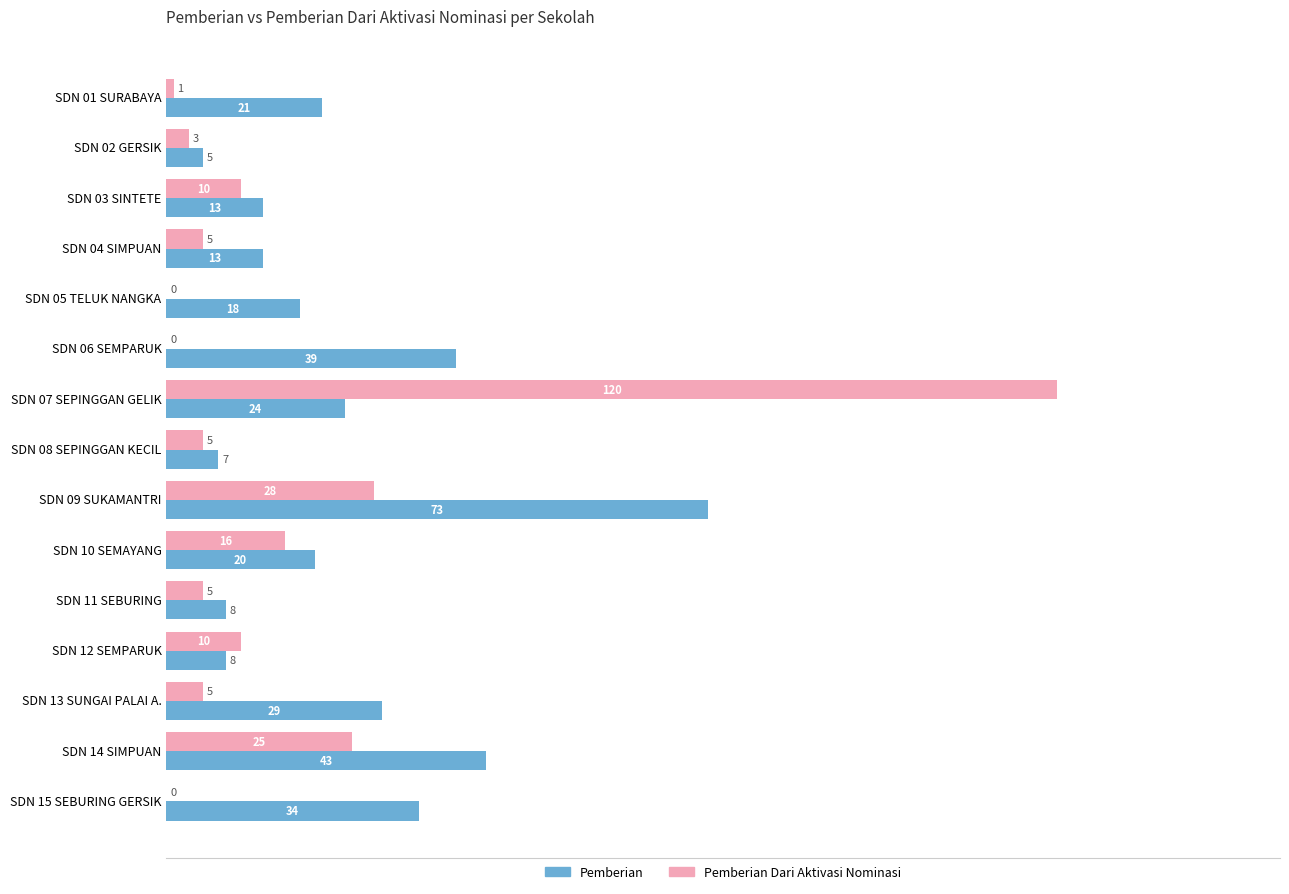

What is the greatest value displayed?

120